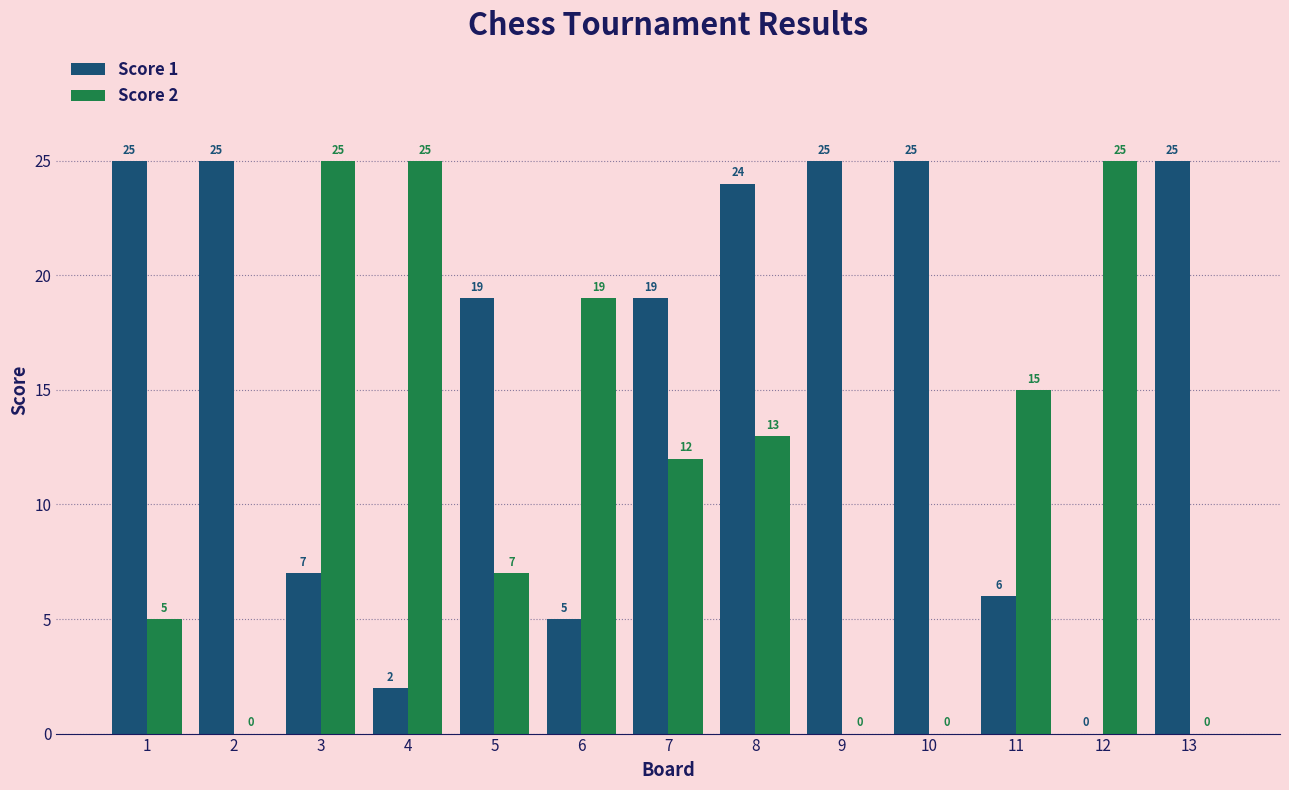

What is the spread (max minus min) of values at 10?

25